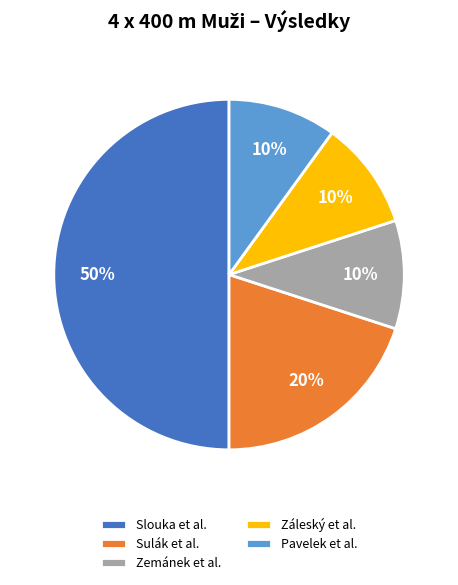

Is it true that Záleský et al. is 10% of the pie?

True